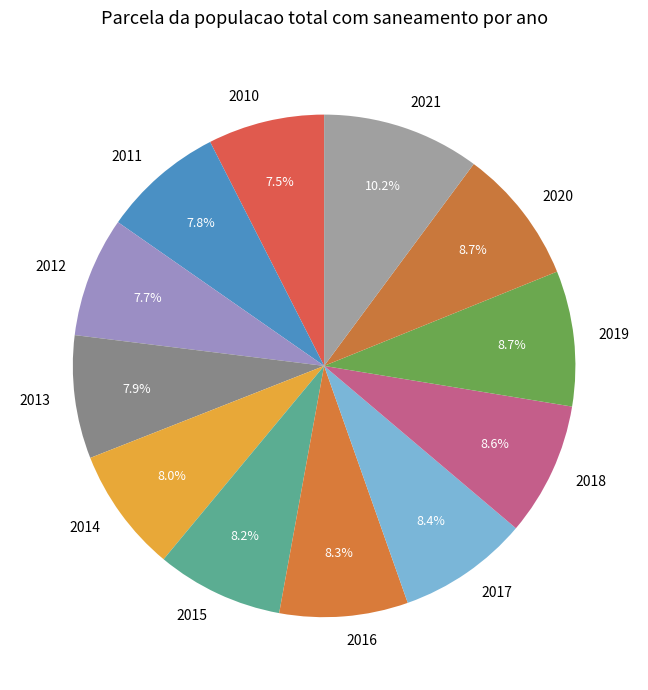

What percentage is NOT represented by 2018?

91.4%